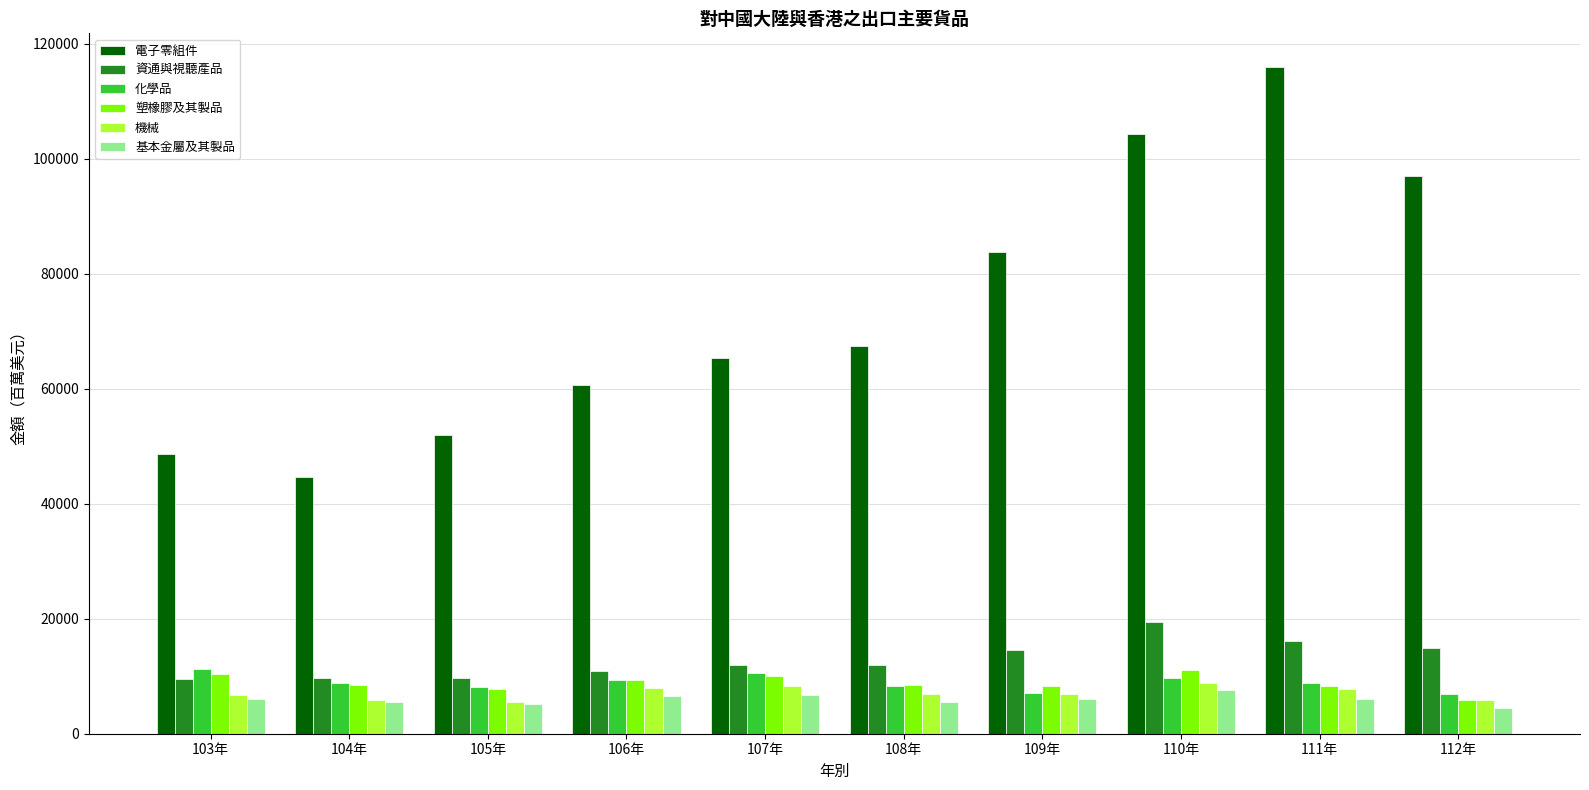

What position from the right is 105年?

8